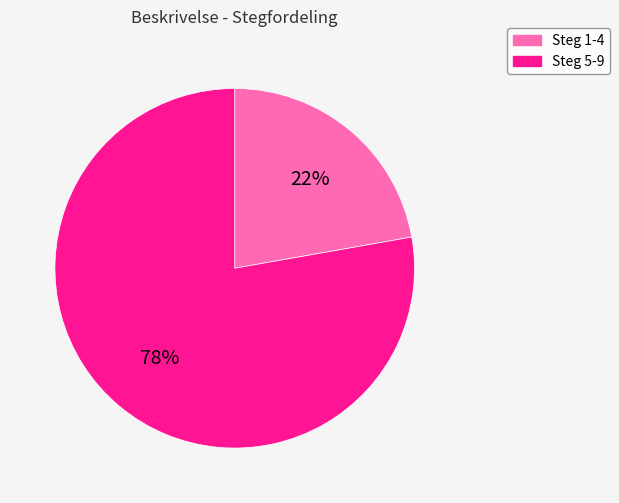

To the nearest percent, what is the difference between the largest and smallest slice percentages?

56%